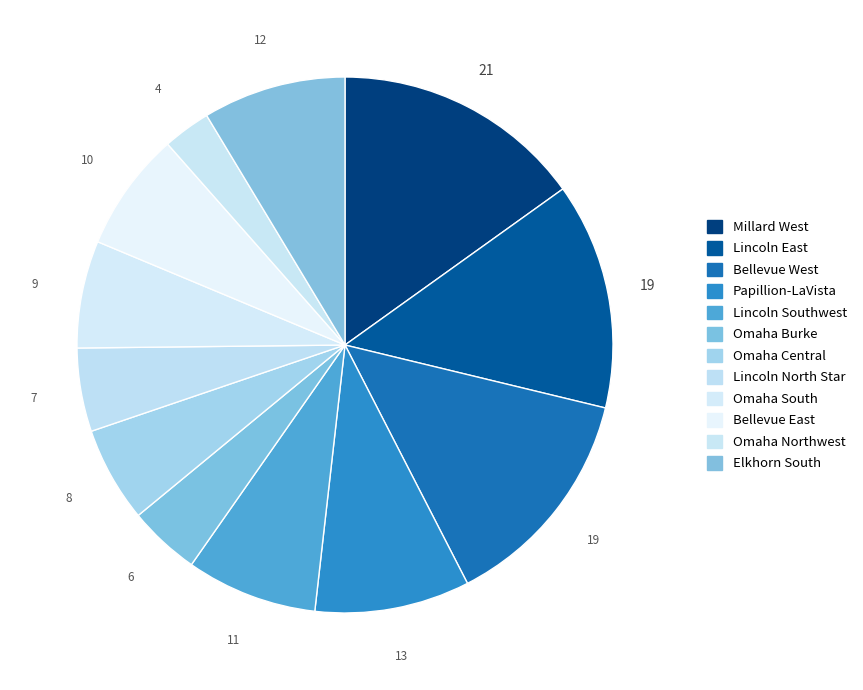

Is there any slice that represents more than half of the pie?

No